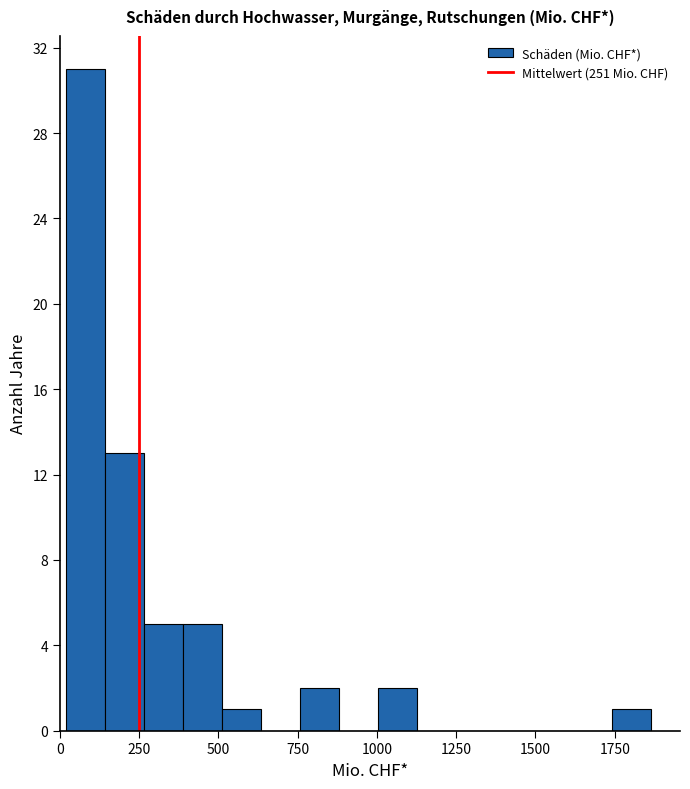

Read against the x-axis, roughly where is the centre of the tallest bar?

100